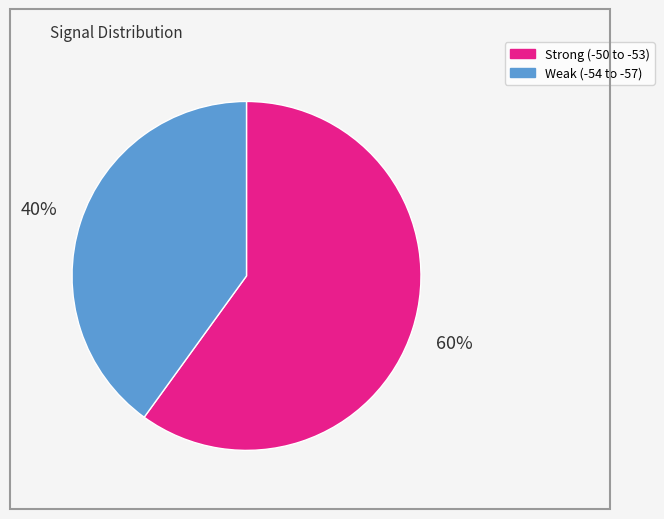

To the nearest percent, what is the difference between the Weak (-54 to -57) and Strong (-50 to -53) slice percentages?

20%